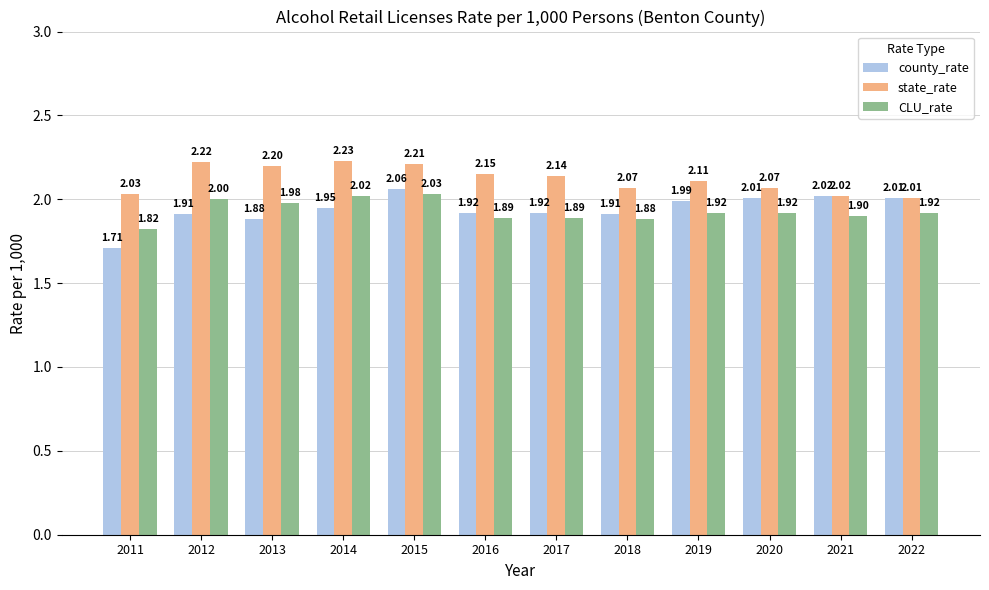

What are all the series names shown in the legend?

county_rate, state_rate, CLU_rate